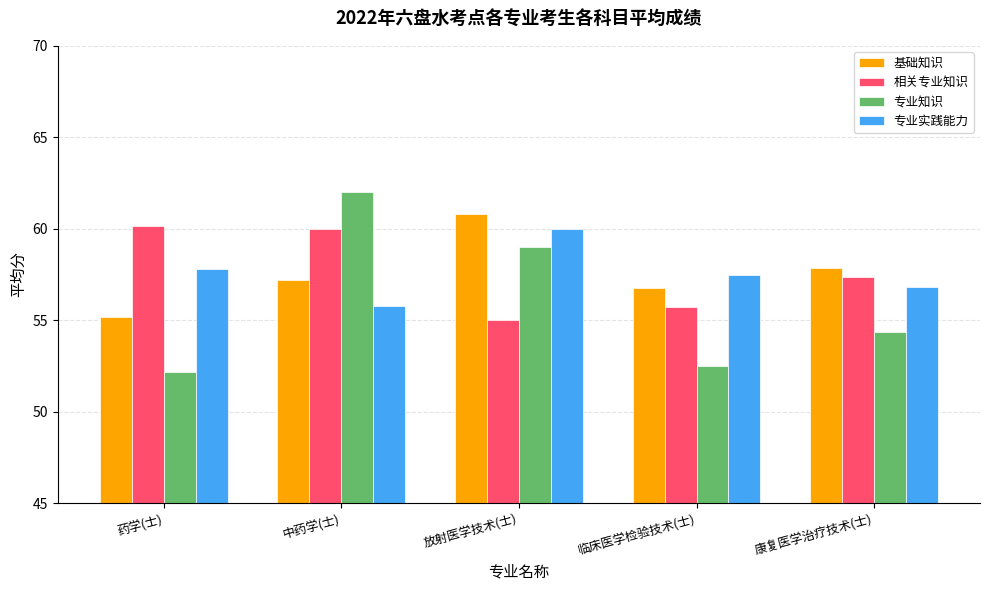

Is the value of 专业实践能力 at 康复医学治疗技术(士) greater than the value of 基础知识 at 康复医学治疗技术(士)?

No